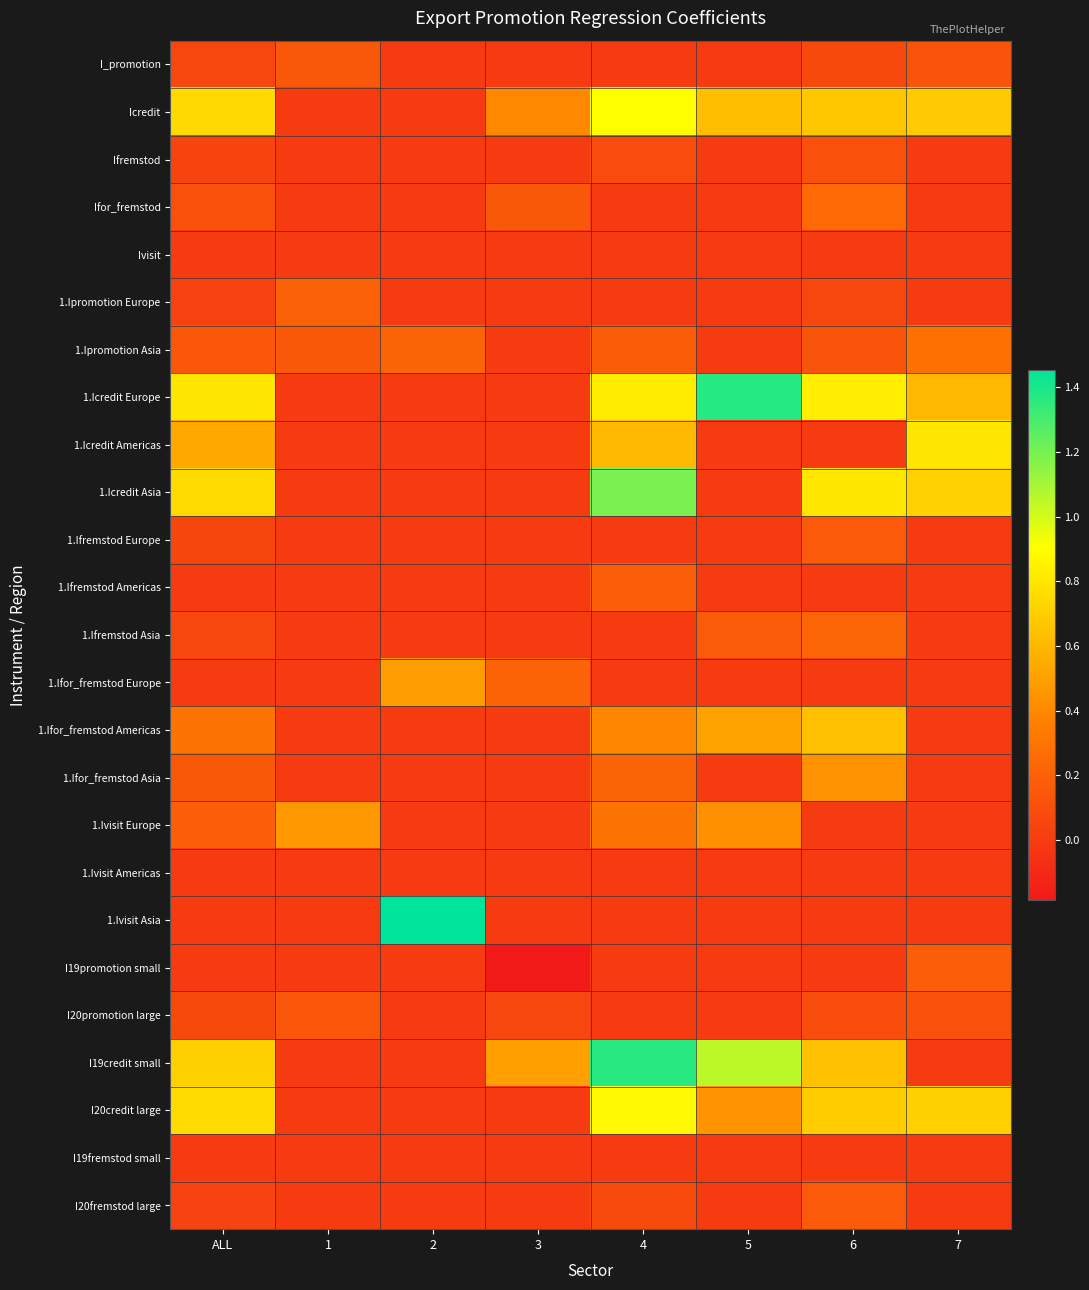

Reading right to left, transcribe all the data shown in this chart.

I_promotion: 7=0.1	6=0.1	5=0.0	4=0.0	3=0.0	2=0.0	1=0.1	ALL=0.1
Icredit: 7=0.7	6=0.7	5=0.6	4=0.9	3=0.4	2=0.0	1=0.0	ALL=0.7
Ifremstod: 7=0.0	6=0.1	5=0.0	4=0.1	3=0.0	2=0.0	1=0.0	ALL=0.0
Ifor_fremstod: 7=0.0	6=0.2	5=0.0	4=0.0	3=0.2	2=0.0	1=0.0	ALL=0.1
Ivisit: 7=0.0	6=0.0	5=0.0	4=0.0	3=0.0	2=0.0	1=0.0	ALL=0.0
1.Ipromotion Europe: 7=0.0	6=0.1	5=0.0	4=0.0	3=0.0	2=0.0	1=0.2	ALL=0.0
1.Ipromotion Asia: 7=0.3	6=0.1	5=0.0	4=0.2	3=0.0	2=0.2	1=0.2	ALL=0.1
1.Icredit Europe: 7=0.6	6=0.8	5=1.4	4=0.8	3=0.0	2=0.0	1=0.0	ALL=0.8
1.Icredit Americas: 7=0.8	6=0.0	5=0.0	4=0.6	3=0.0	2=0.0	1=0.0	ALL=0.5
1.Icredit Asia: 7=0.7	6=0.8	5=0.0	4=1.2	3=0.0	2=0.0	1=0.0	ALL=0.8
1.Ifremstod Europe: 7=0.0	6=0.2	5=0.0	4=0.0	3=0.0	2=0.0	1=0.0	ALL=0.1
1.Ifremstod Americas: 7=0.0	6=0.0	5=0.0	4=0.2	3=0.0	2=0.0	1=0.0	ALL=0.0
1.Ifremstod Asia: 7=0.0	6=0.2	5=0.2	4=0.0	3=0.0	2=0.0	1=0.0	ALL=0.1
1.Ifor_fremstod Europe: 7=0.0	6=0.0	5=0.0	4=0.0	3=0.2	2=0.5	1=0.0	ALL=0.0
1.Ifor_fremstod Americas: 7=0.0	6=0.6	5=0.5	4=0.4	3=0.0	2=0.0	1=0.0	ALL=0.3
1.Ifor_fremstod Asia: 7=0.0	6=0.4	5=0.0	4=0.2	3=0.0	2=0.0	1=0.0	ALL=0.2
1.Ivisit Europe: 7=0.0	6=0.0	5=0.4	4=0.3	3=0.0	2=0.0	1=0.5	ALL=0.2
1.Ivisit Americas: 7=0.0	6=0.0	5=0.0	4=0.0	3=0.0	2=0.0	1=0.0	ALL=0.0
1.Ivisit Asia: 7=0.0	6=0.0	5=0.0	4=0.0	3=0.0	2=1.5	1=0.0	ALL=0.0
I19promotion small: 7=0.2	6=0.0	5=0.0	4=0.0	3=-0.2	2=0.0	1=0.0	ALL=0.0
I20promotion large: 7=0.1	6=0.1	5=0.0	4=0.0	3=0.1	2=0.0	1=0.1	ALL=0.1
I19credit small: 7=0.0	6=0.6	5=1.1	4=1.4	3=0.5	2=0.0	1=0.0	ALL=0.7
I20credit large: 7=0.7	6=0.7	5=0.5	4=0.9	3=0.0	2=0.0	1=0.0	ALL=0.8
I19fremstod small: 7=0.0	6=0.0	5=0.0	4=0.0	3=0.0	2=0.0	1=0.0	ALL=0.0
I20fremstod large: 7=0.0	6=0.2	5=0.0	4=0.1	3=0.0	2=0.0	1=0.0	ALL=0.0